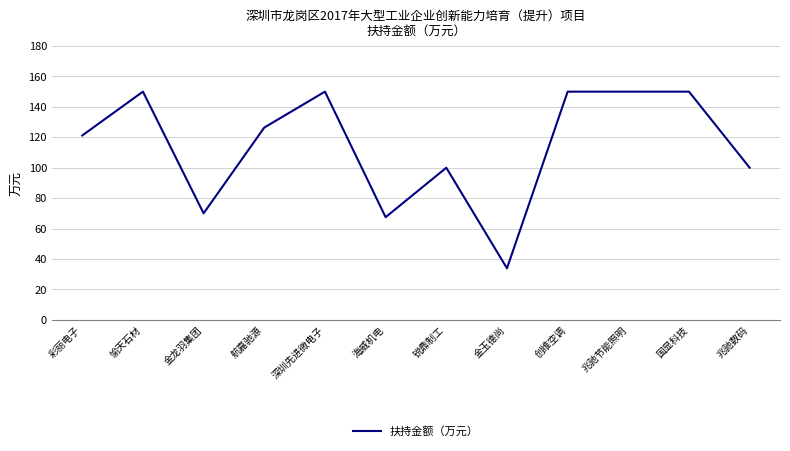

Between 金龙羽集团 and 金玉德尚, which is larger?

金龙羽集团